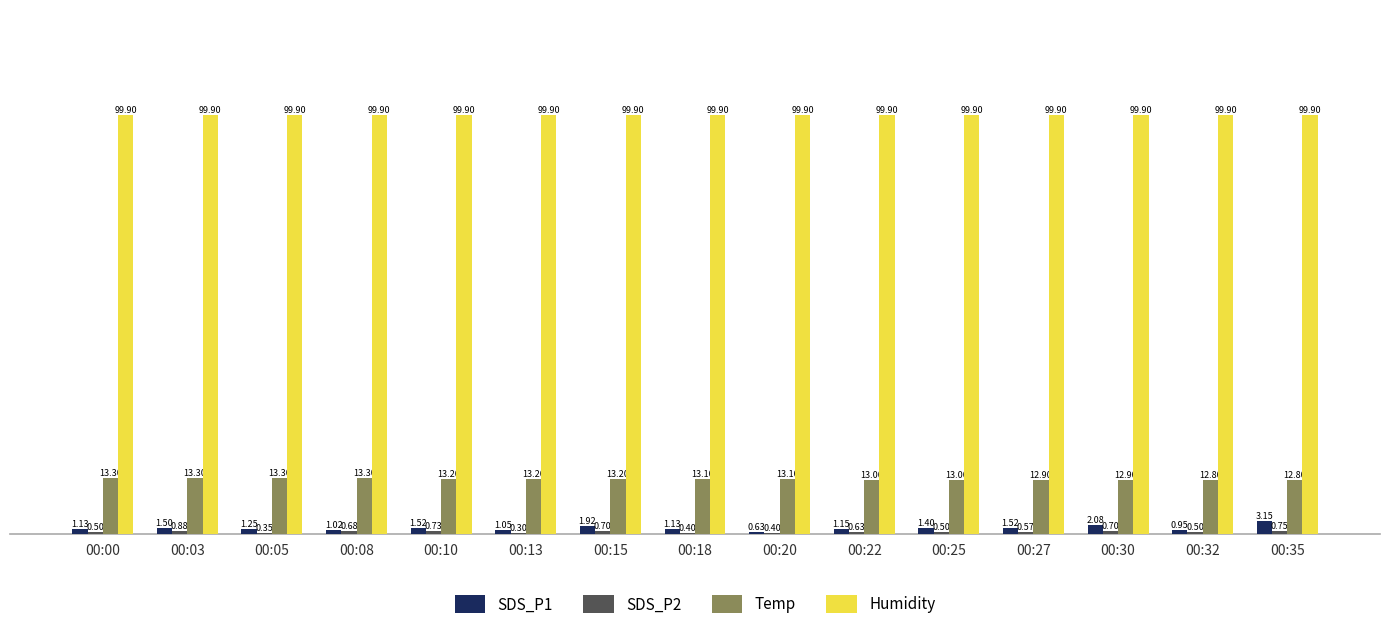

What is the maximum value shown in the chart?

99.9